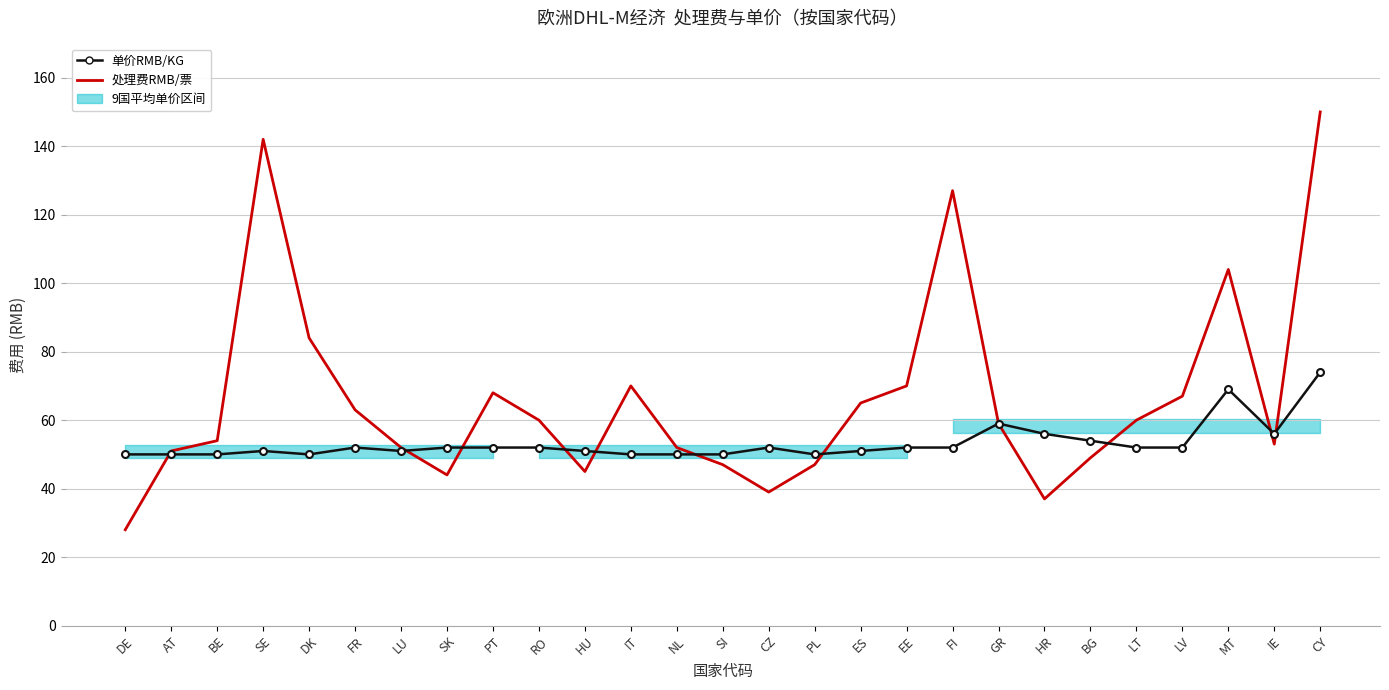

What value does the 单价RMB/KG series have at SE, to the nearest 5?

50